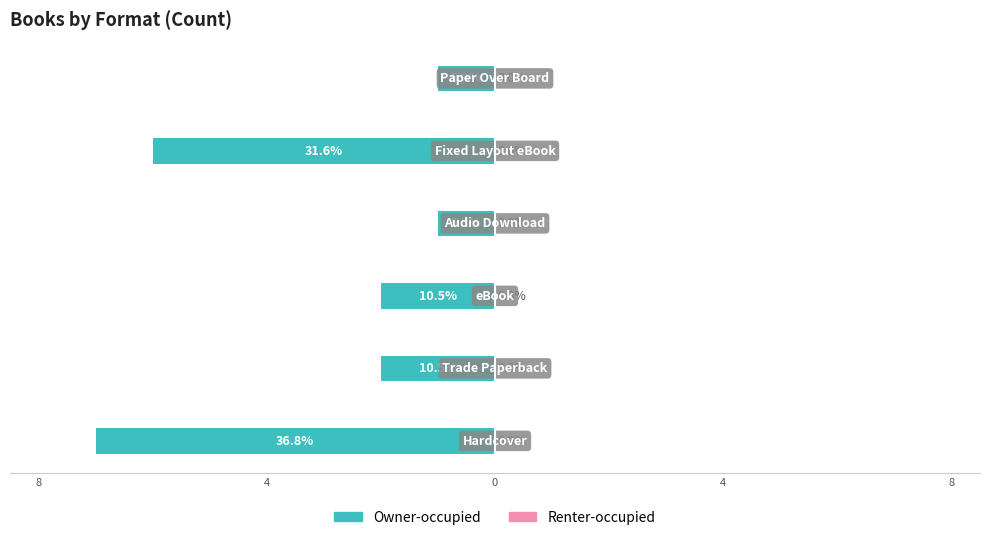

What is the minimum value shown in the chart?

-7.0